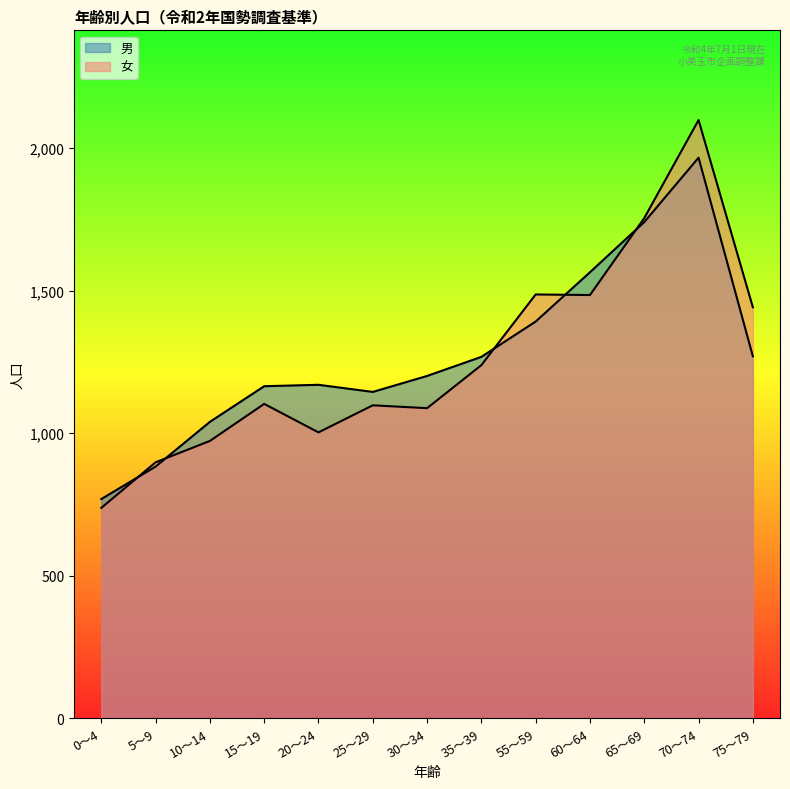

How many interior local valleys does the 女 series have?

3